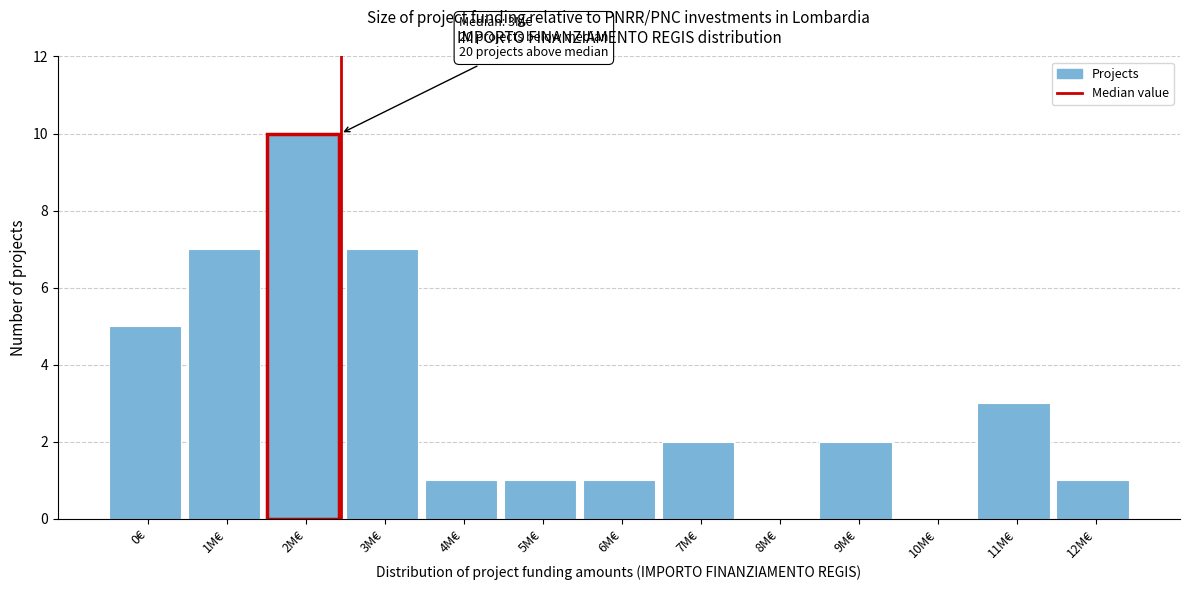

Reading left to right, what are all the values shown in this chart?

0€=5	1M€=7	2M€=10	3M€=7	4M€=1	5M€=1	6M€=1	7M€=2	8M€=0	9M€=2	10M€=0	11M€=3	12M€=1